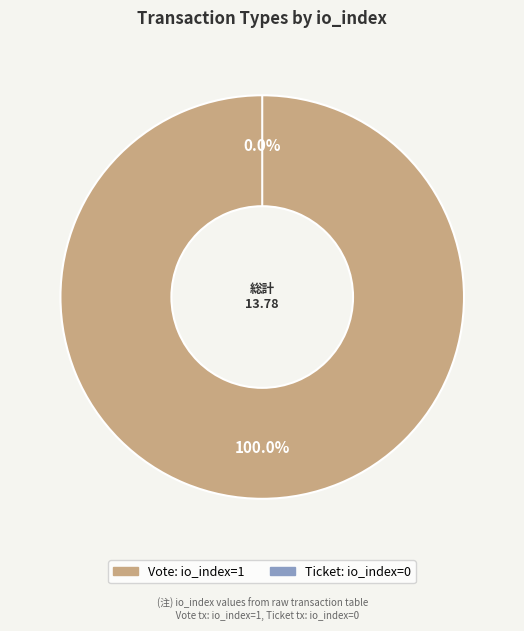

Rank the categories by value from lowest to highest.

Ticket, Vote